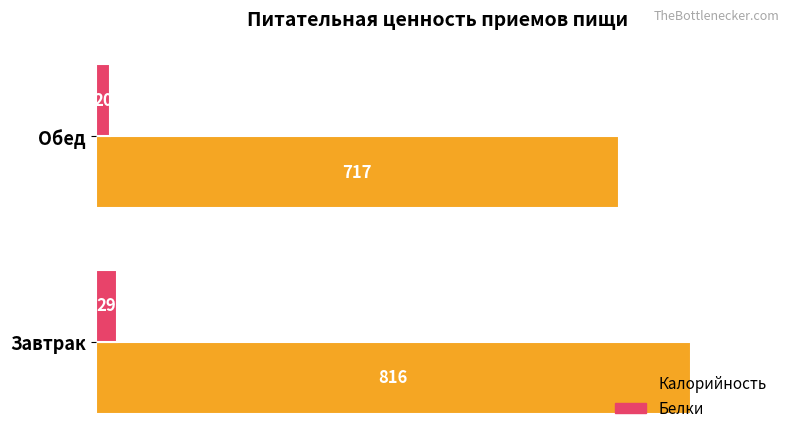

Count the Калорийность values in the range 717 to 816.

2